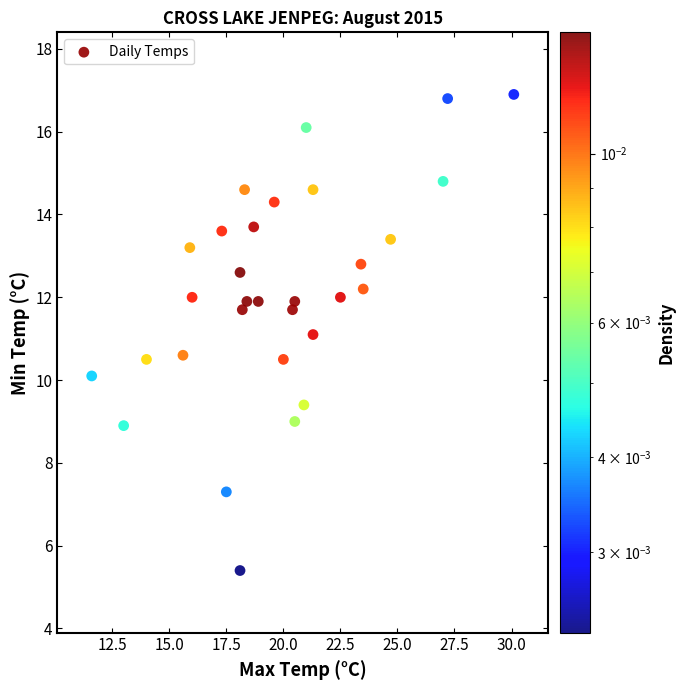

What is the range of X values (max minus min)?

18.5